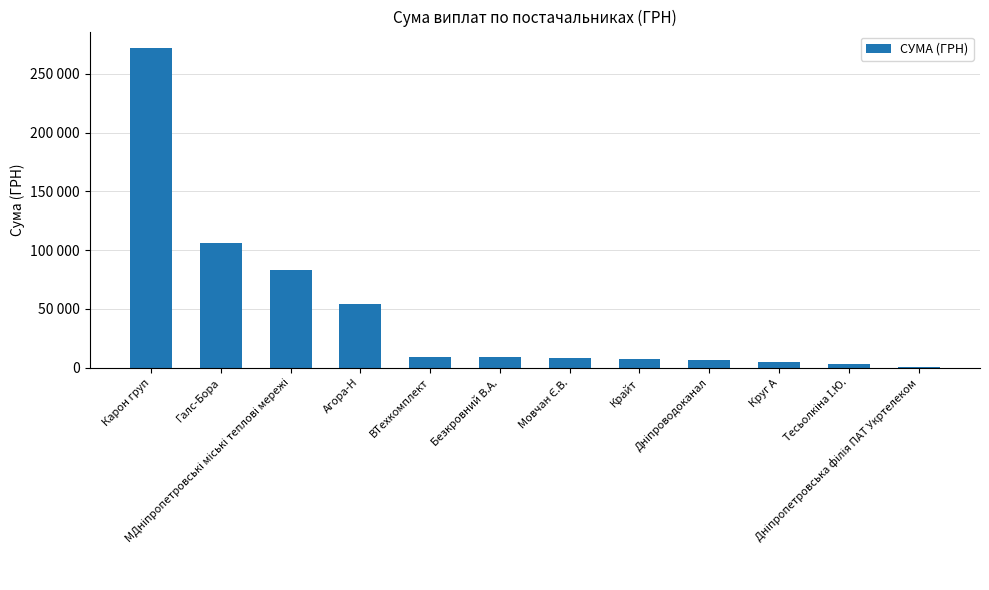

Reading left to right, what are all the values shown in this chart?

Карон груп=272422.2	Галс-Бора=106147.3	МДніпропетровські міські теплові мережі=82834.0	Агора-Н=54084.8	ВТехкомплект=9270.0	Безкровний В.А.=9063.0	Мовчан Є.В.=7889.8	Крайт=7730.8	Дніпроводоканал=6109.0	Круг А=4802.1	Тесьолкіна І.Ю.=3387.1	Дніпропетровська філія ПАТ Укртелеком=355.0